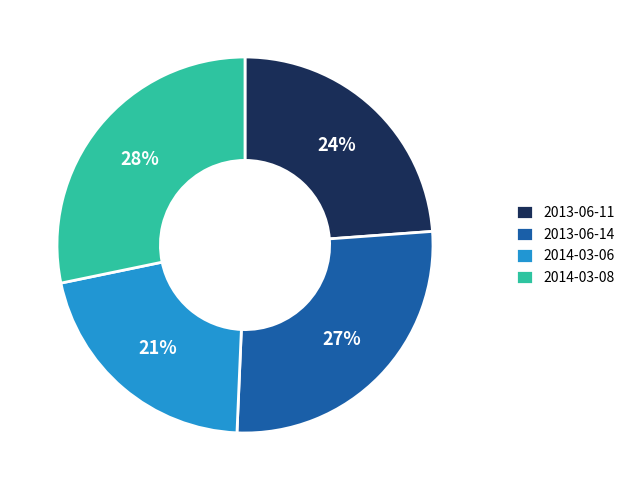

To the nearest percent, what is the average slice percentage?

25%